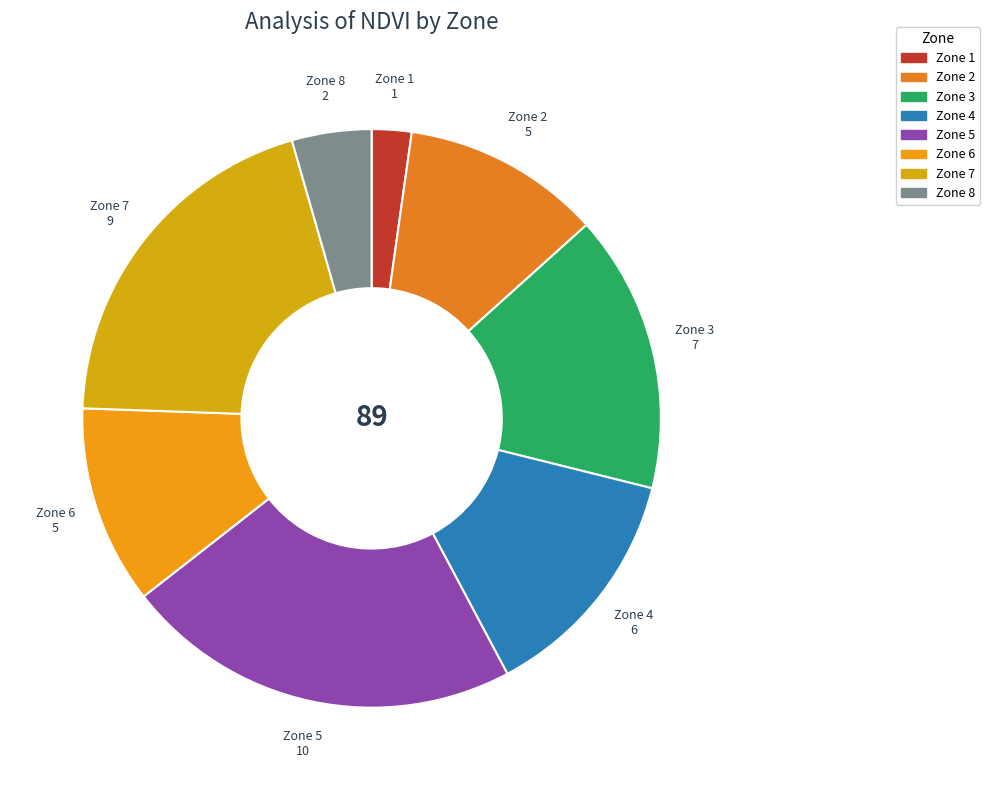

Between Zone 5 and Zone 7, which is larger?

Zone 5